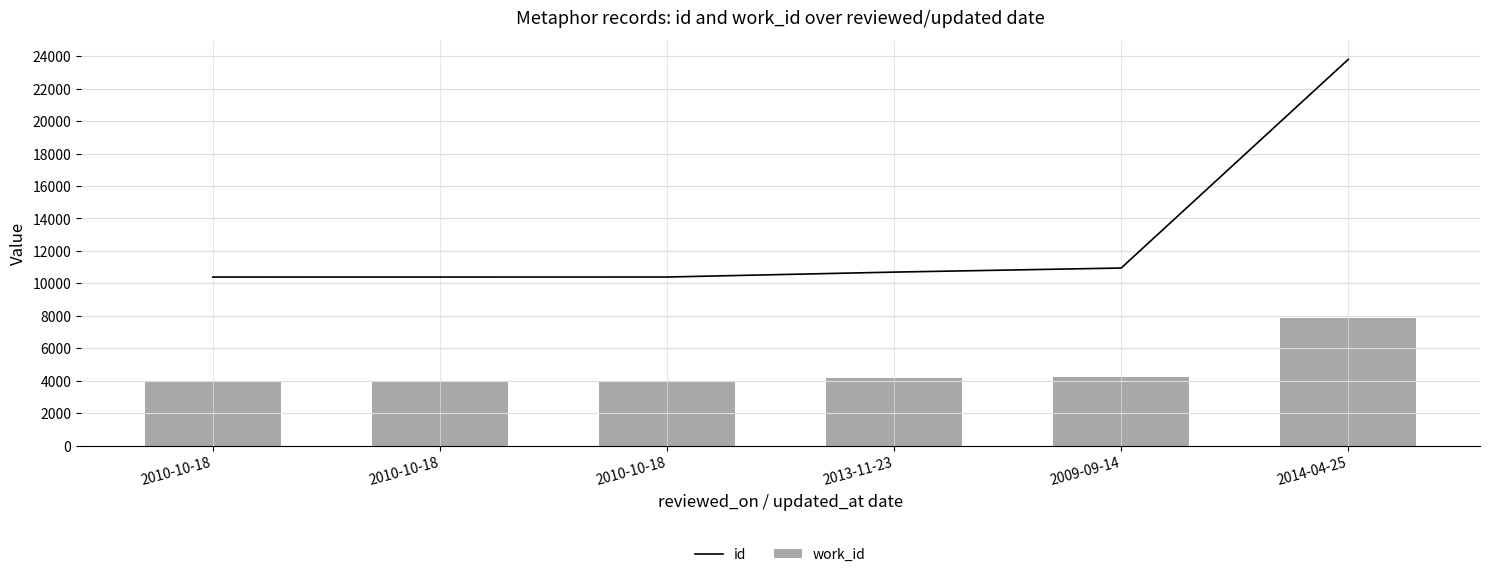

Rank the series at 2013-11-23 from highest to lowest value.

id, work_id